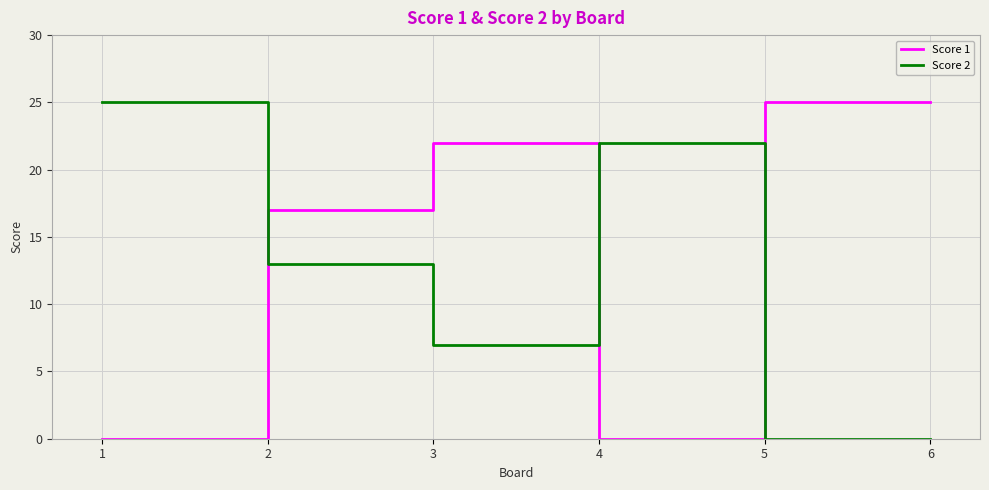

What is the sum of the Score 2 values at 4 and 3?

29